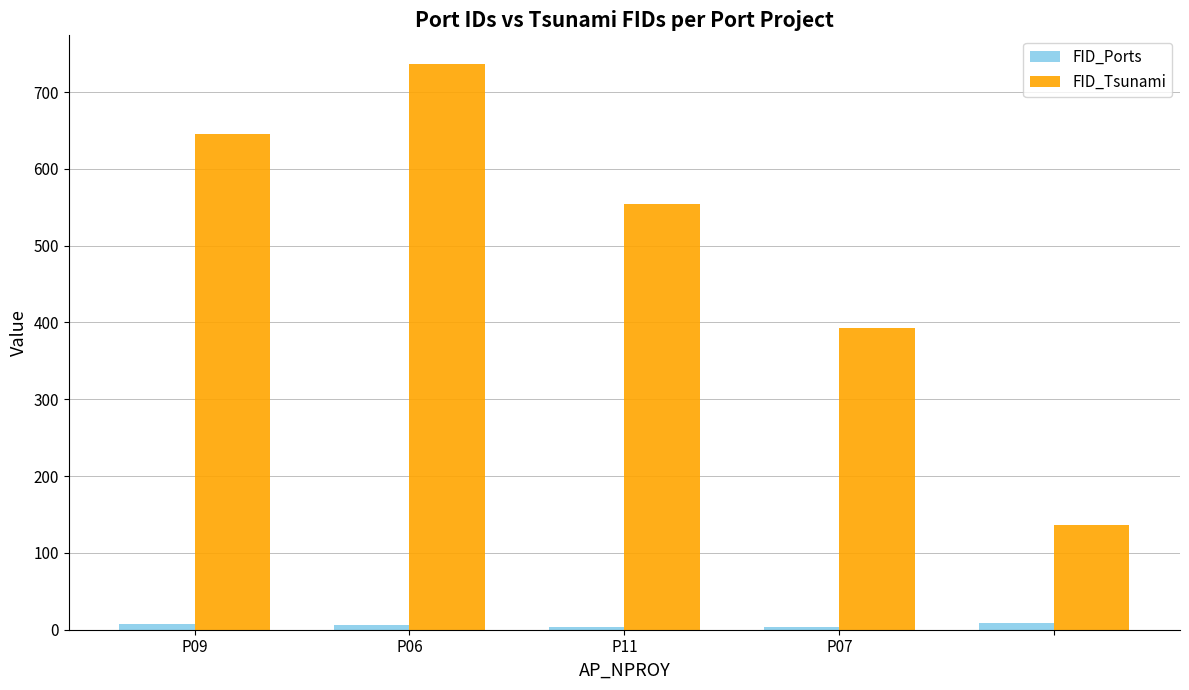

What is the value of the FID_Tsunami bar at the 3rd from the left?

554